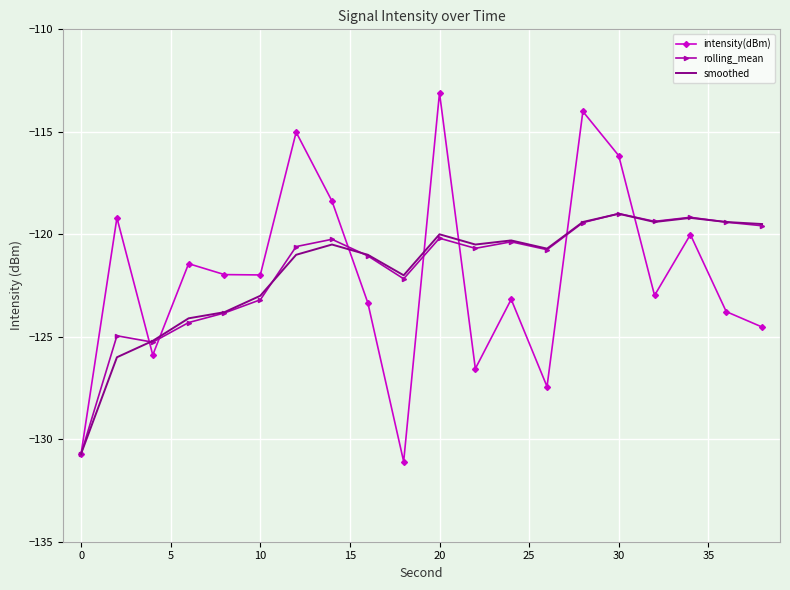

Which series has the largest range (max minus min)?

intensity(dBm)